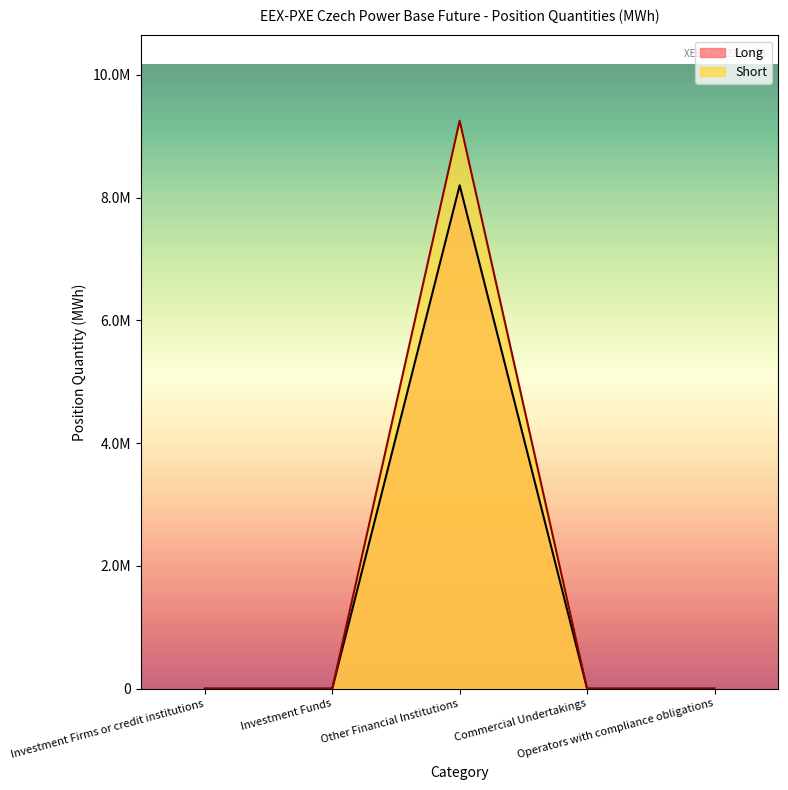

Which category has the highest value in the Long series?

Other Financial Institutions